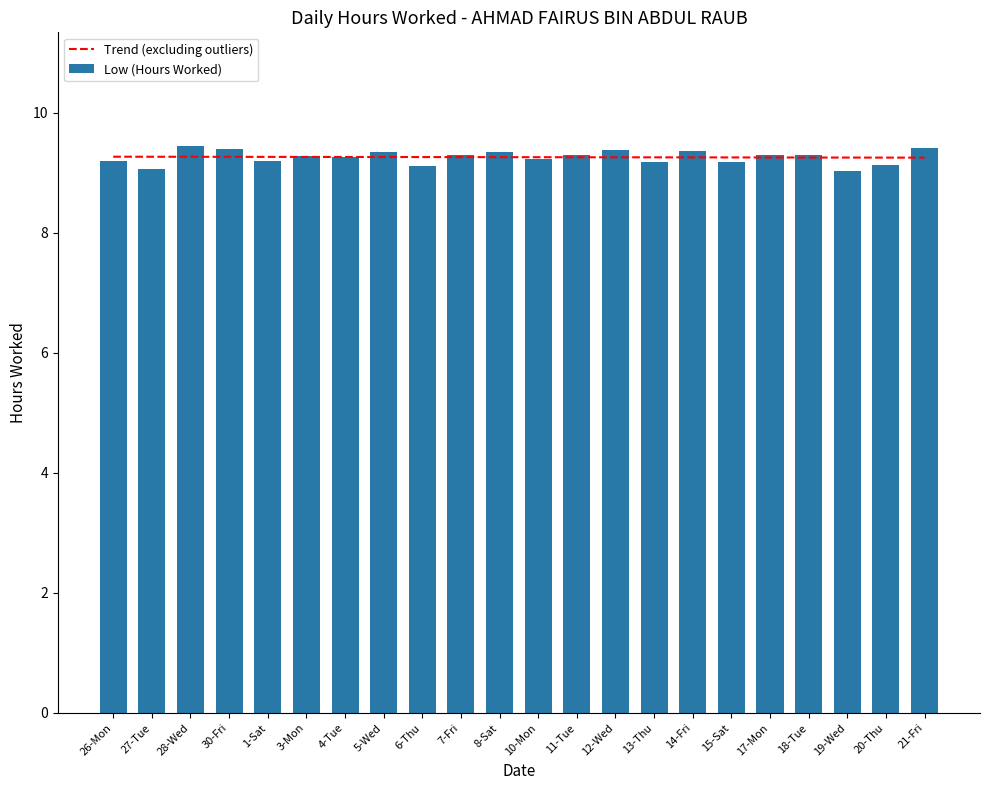

At 1-Sat, list the series in order from smallest to largest.

Low (Hours Worked), Trend (excluding outliers)